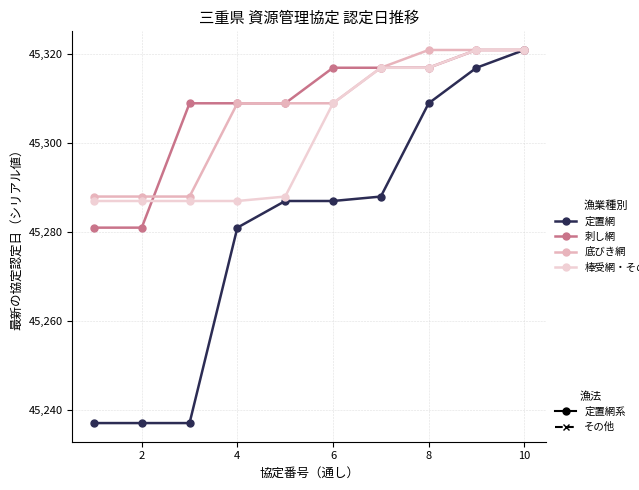

How many lines are shown in the chart?

4